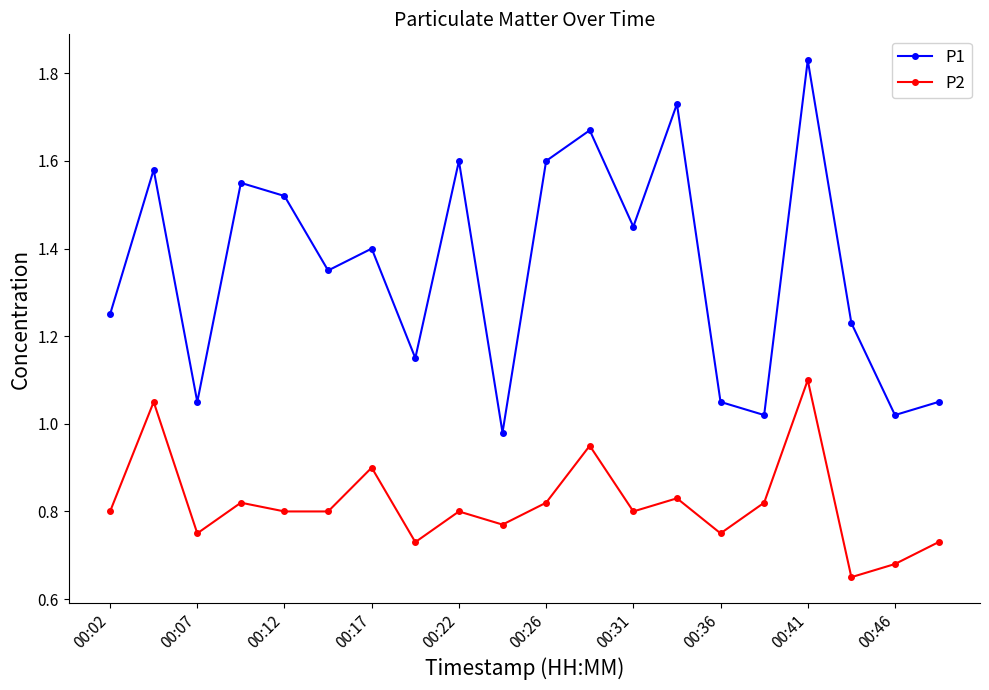

What is the sum of all P2 values?

16.4